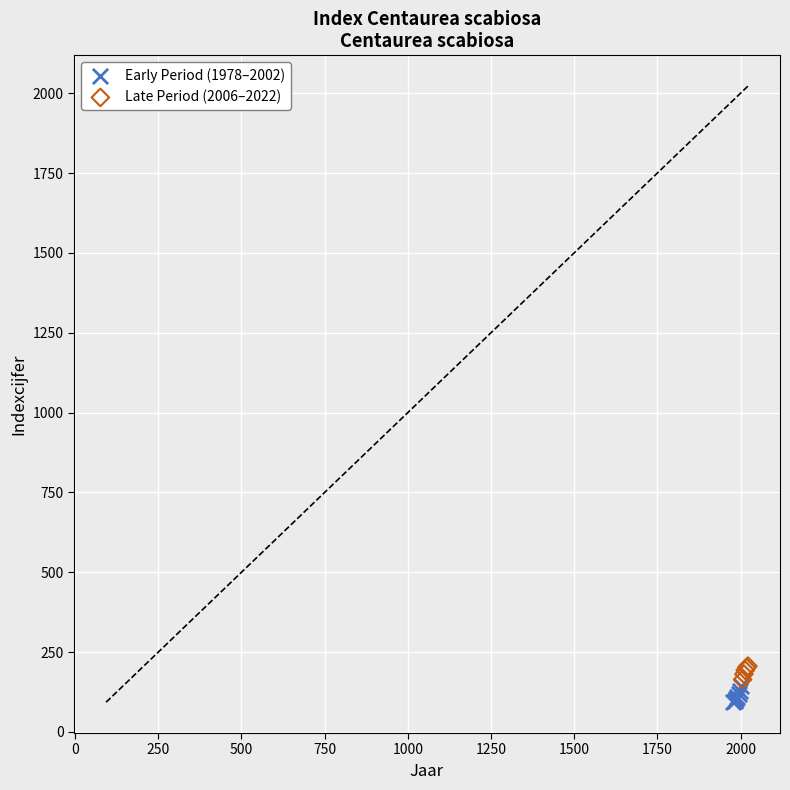

Which series reaches the minimum Y coordinate?

Early Period (1978–2002)